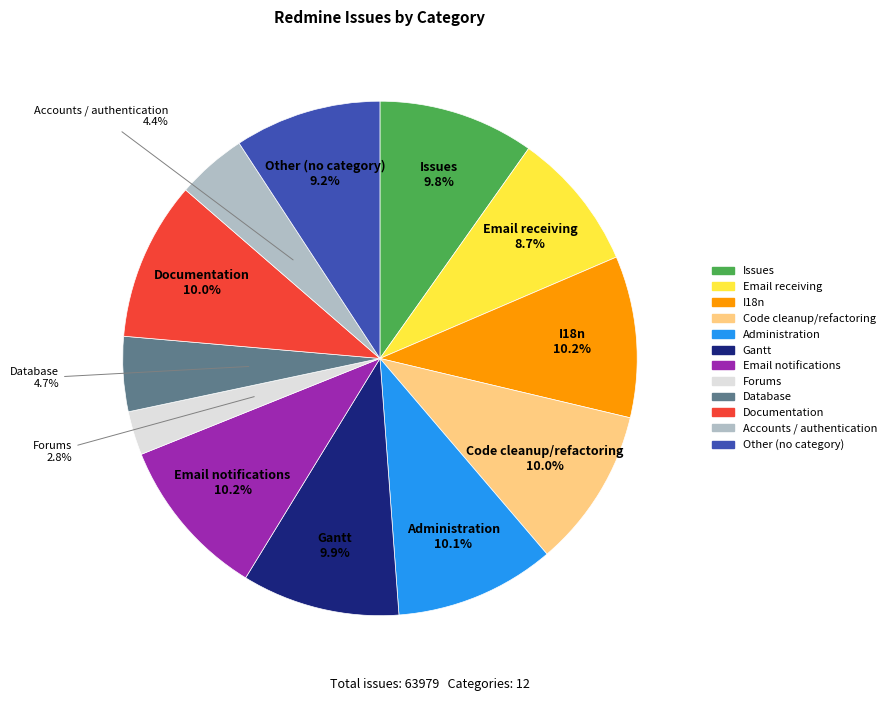

What is the total percentage of Accounts / authentication and Forums?

7.2%